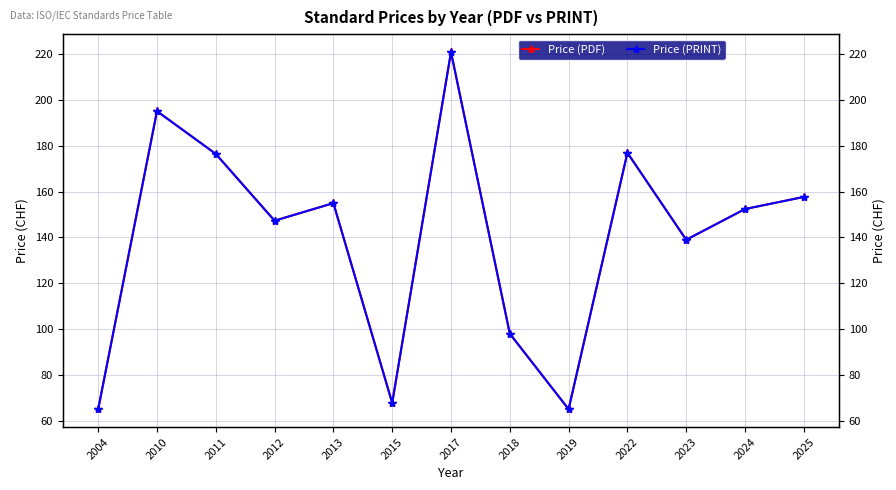

What is the lowest value of the Price (PRINT) series?

65.0